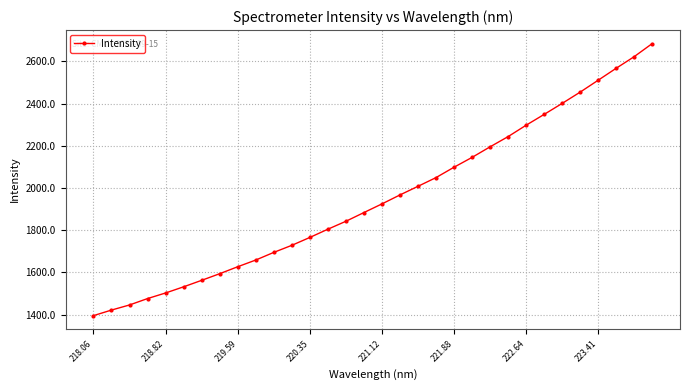

What is the maximum value shown in the chart?

2684.4